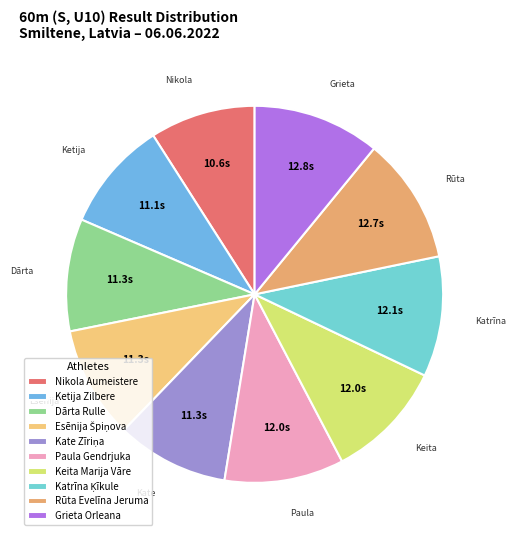

How many slices are in this pie chart?

10